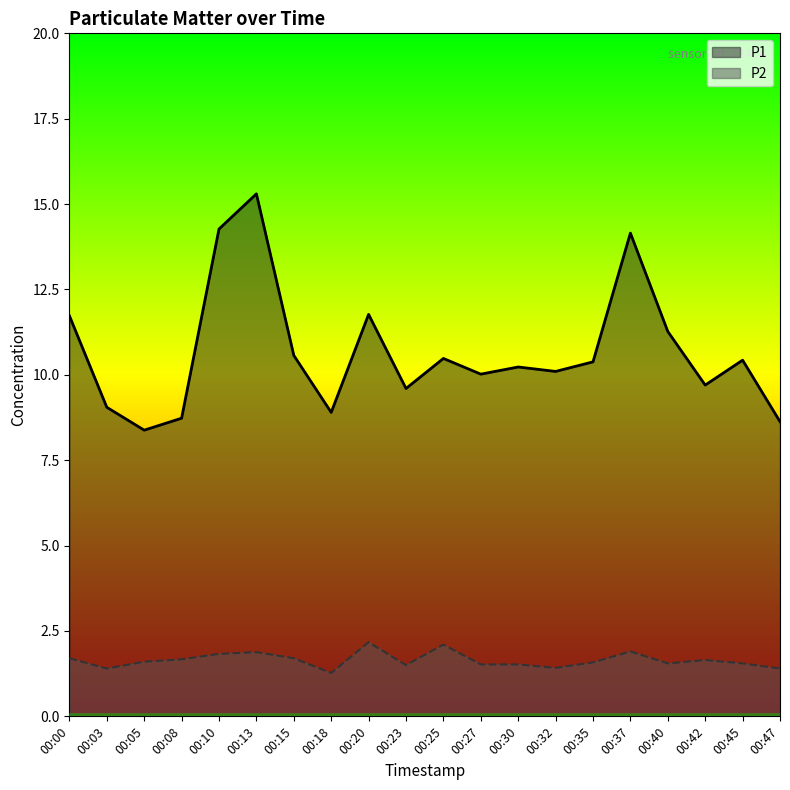

What are all the series names shown in the legend?

P1, P2